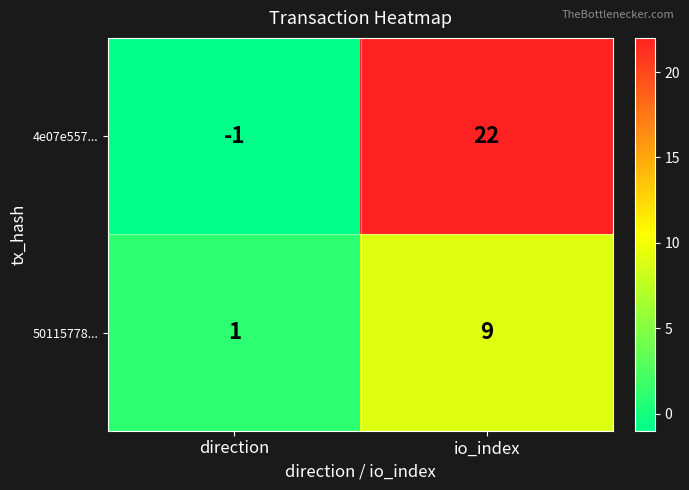

The 50115778... series shows 0 at direction. True or false?

False